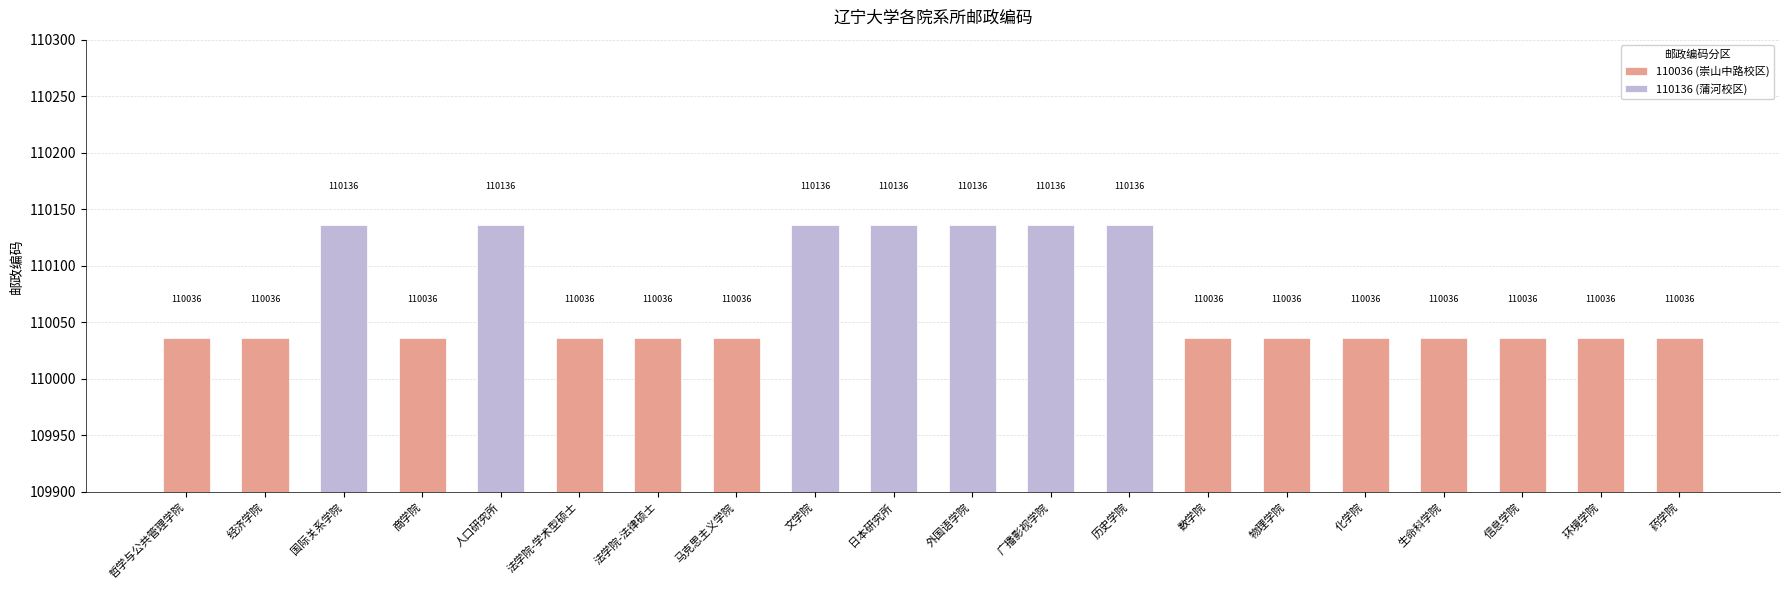

Which has a higher value, 日本研究所 or 哲学与公共管理学院?

日本研究所